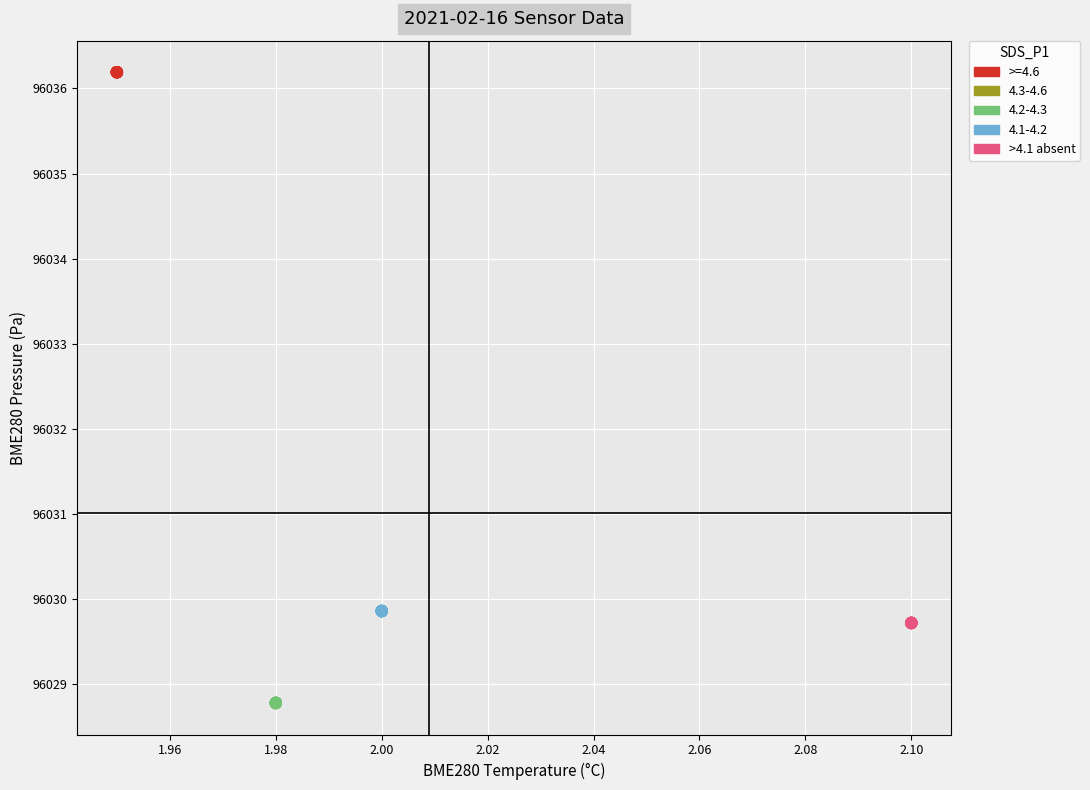

Which series contains the lowest Y value?

4.2-4.3